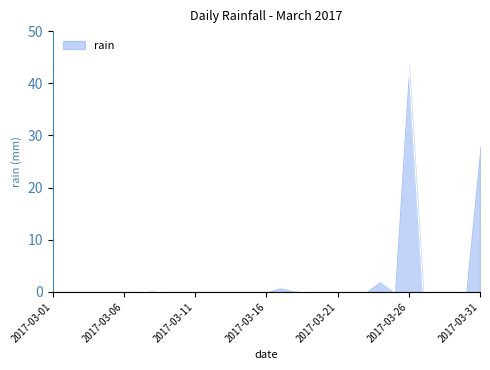

What is the difference between the maximum and minimum values?

43.4